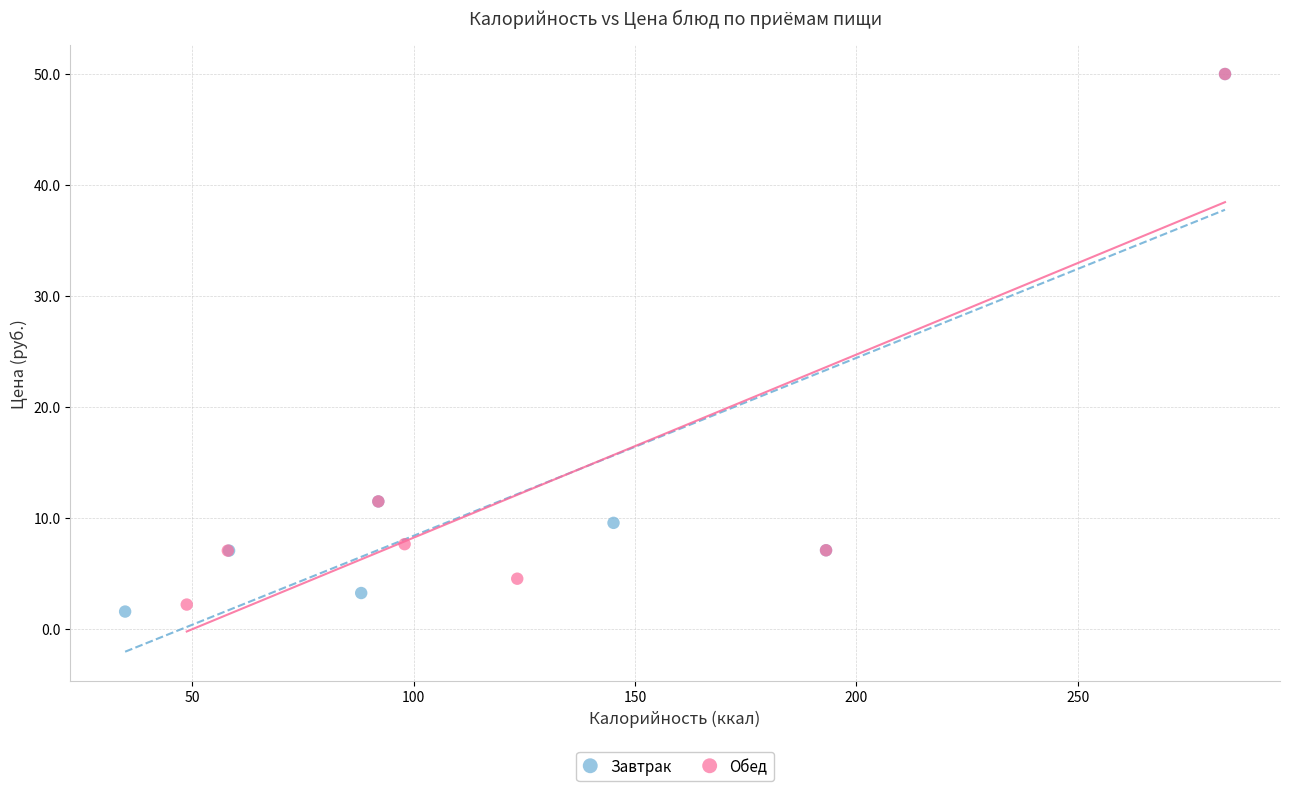

Which series has the widest spread of Y values?

Завтрак